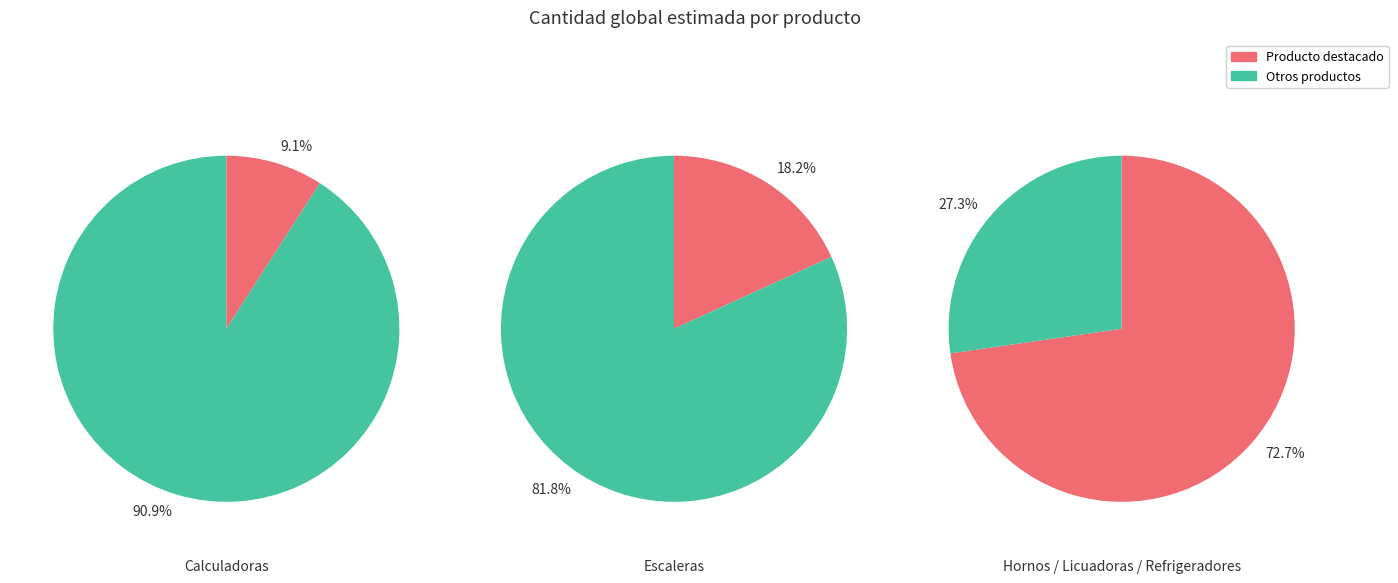

What is the ratio of the value at Licuadoras de uso comercial to the value at Calculadoras y agendas electronicas?

3.0